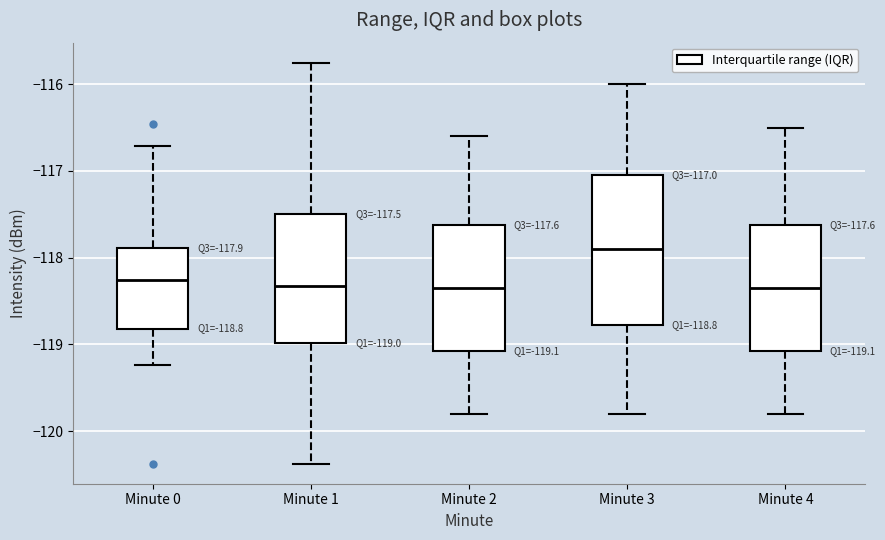

Which box is the tallest, from its lower edge to its upper edge?

Minute 3